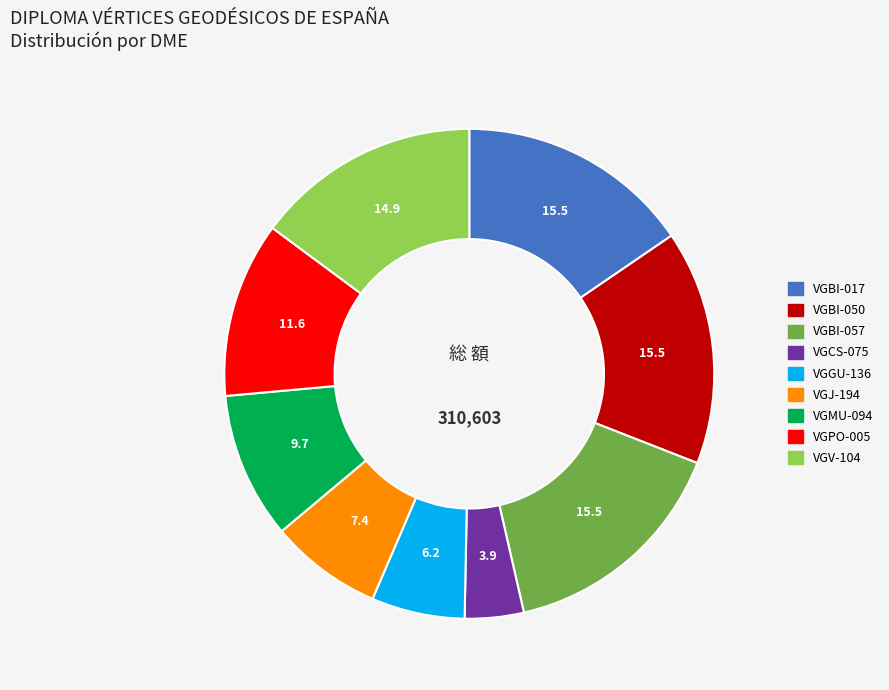

Which category has the smallest portion of the pie?

VGCS-075